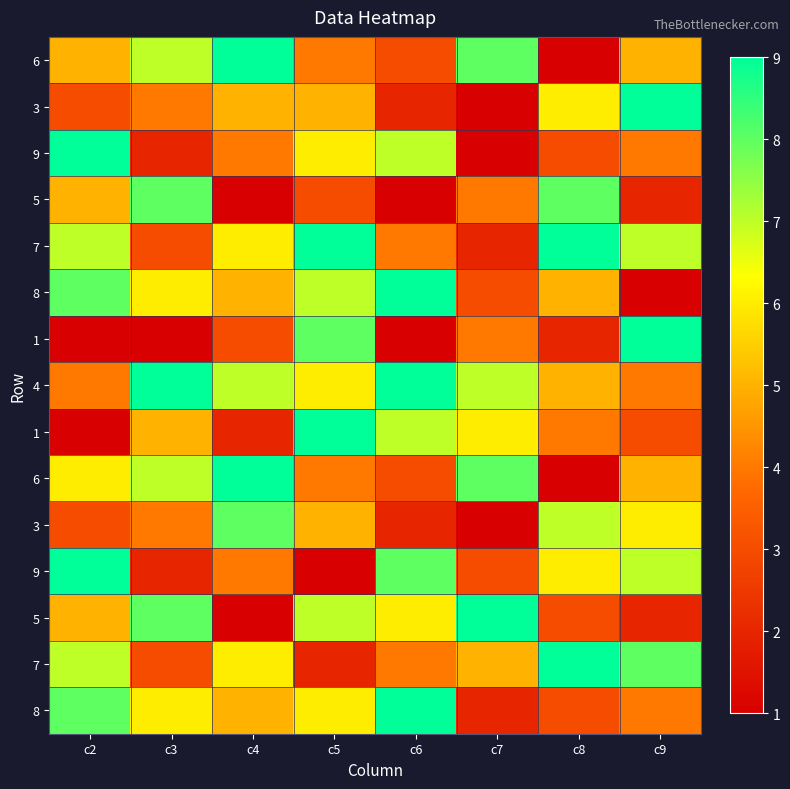

What is the spread (max minus min) of values at c4?

8